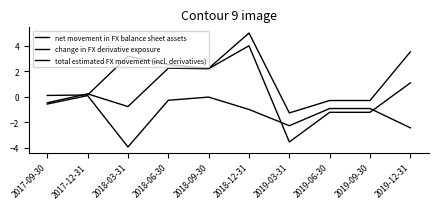

Which has a higher value, 2018-12-31 or 2018-06-30?

2018-12-31